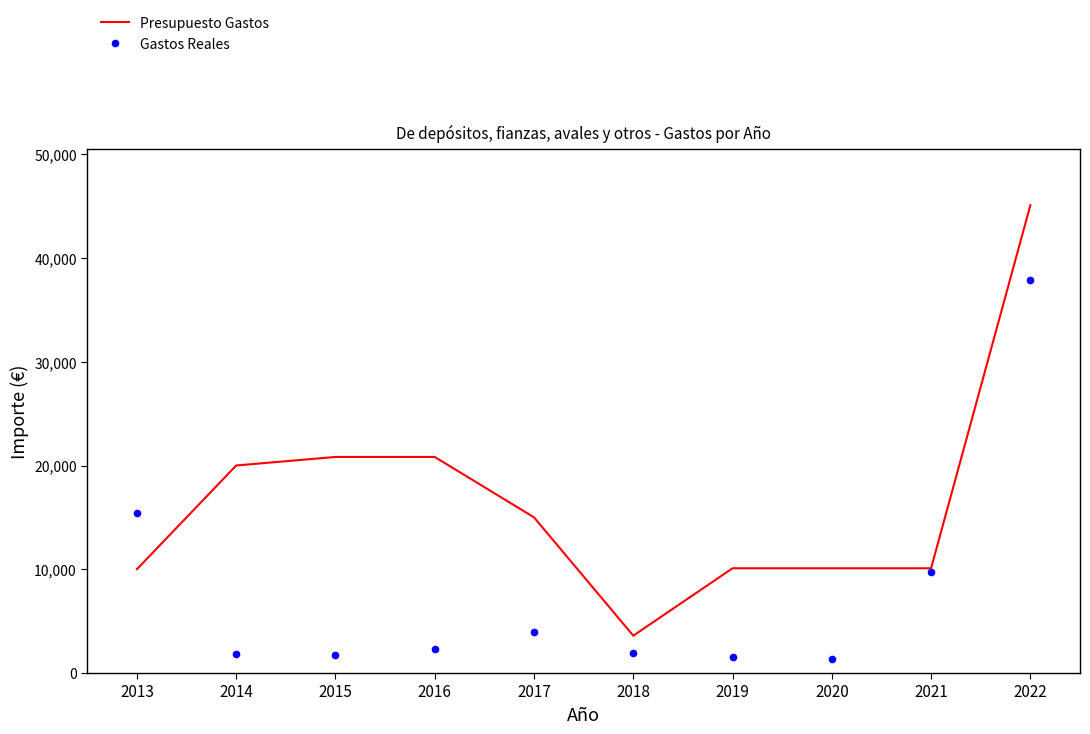

At how many categories does at least one series exceed 27045?

1